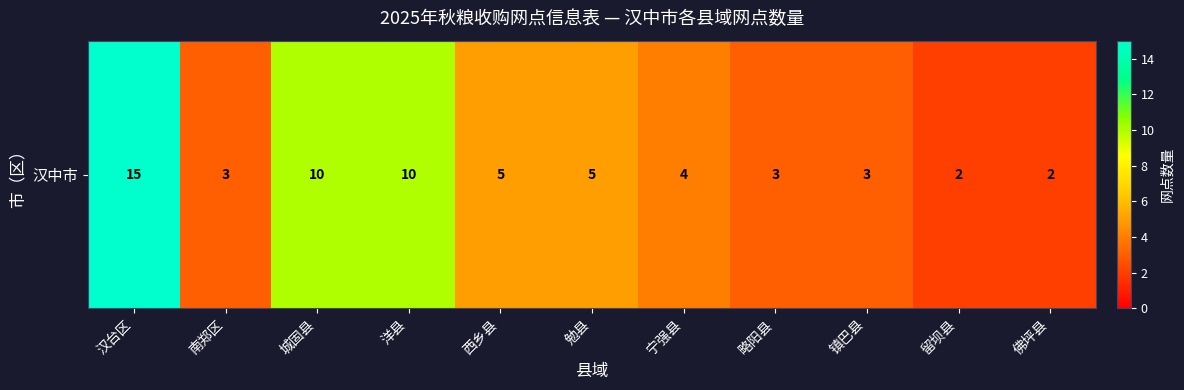

Where is the data nearest to the value 8?

城固县